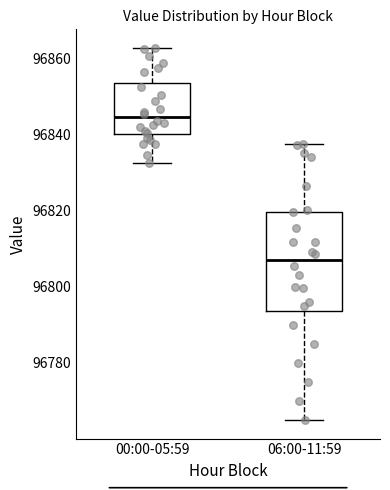

Which box has the highest median line?

00:00-05:59